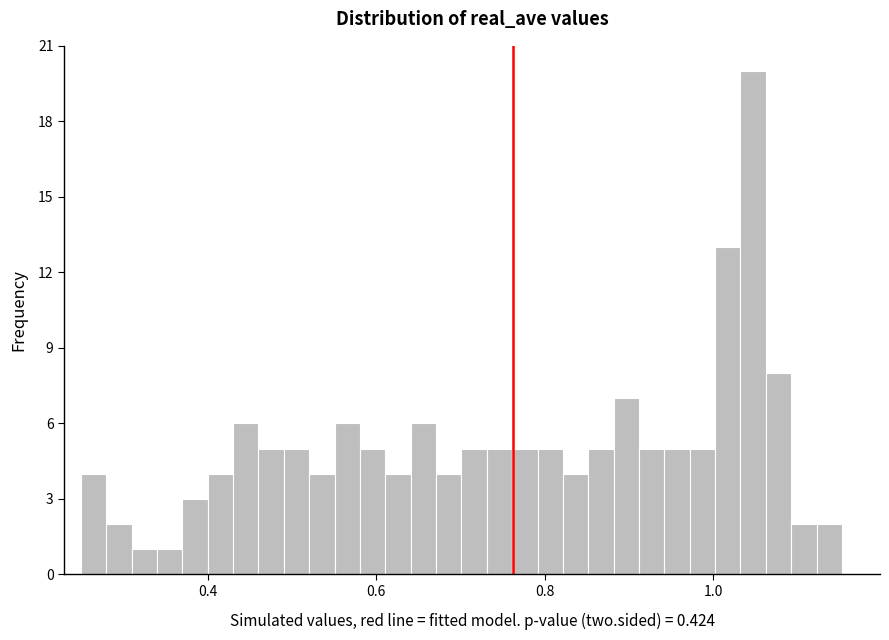

Around what value on the x-axis is the tallest bar? Give the approximate position of its centre, as read against the axis.

1.04